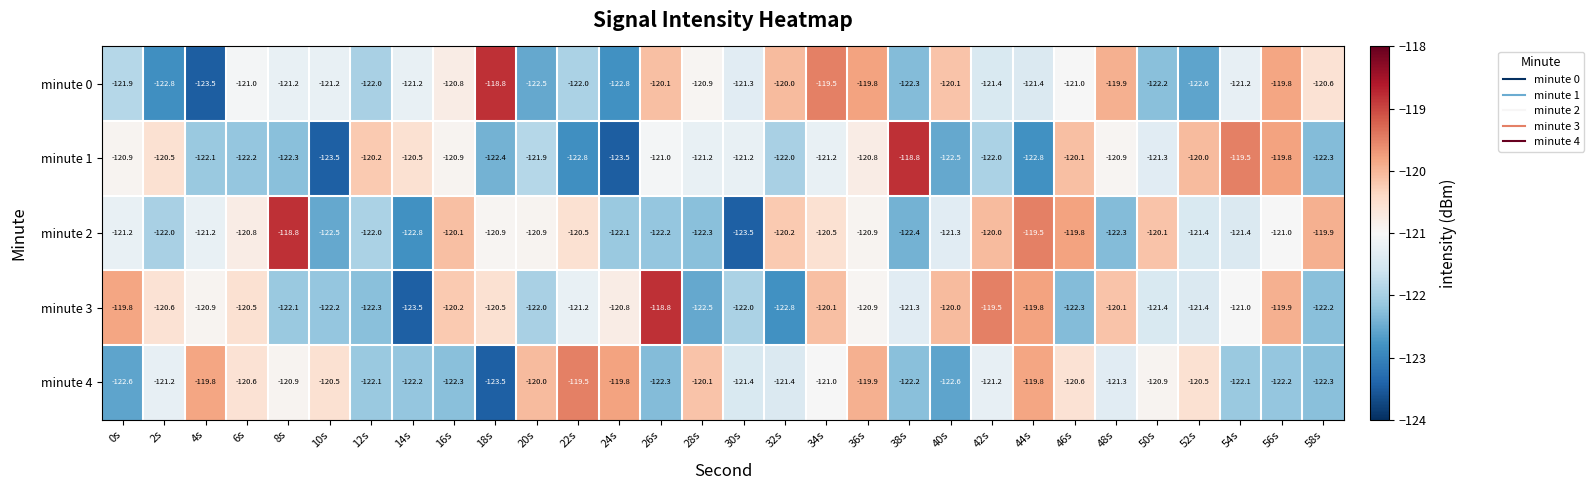

At which label is minute 2 closest to -121?

56s